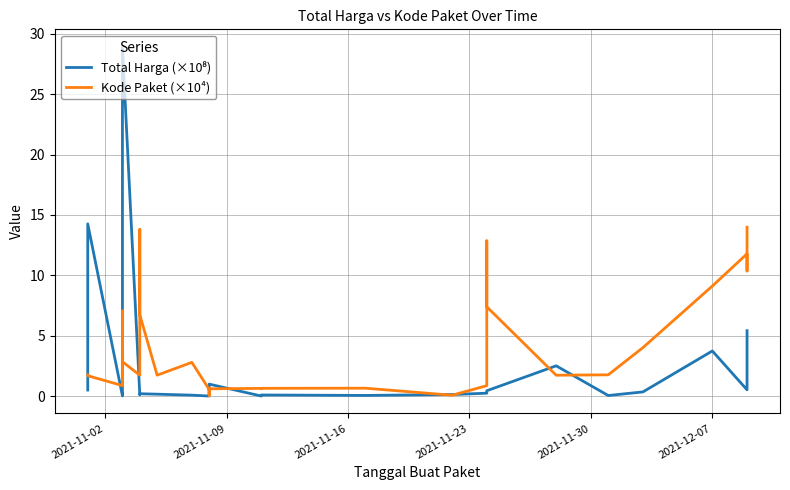

Does the chart have visible grid lines?

Yes